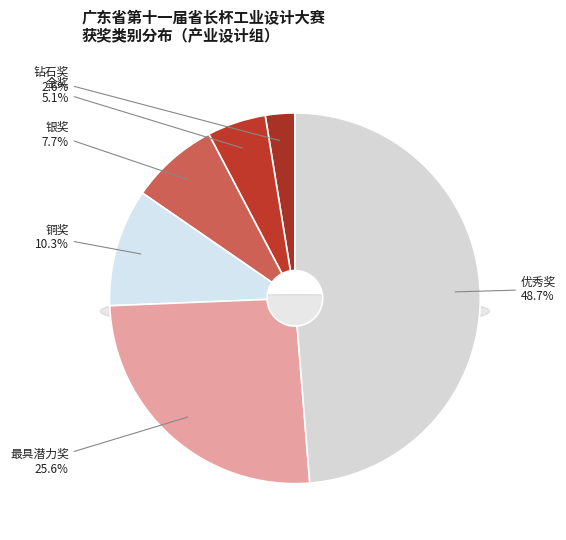

How many segments does this pie chart have?

6